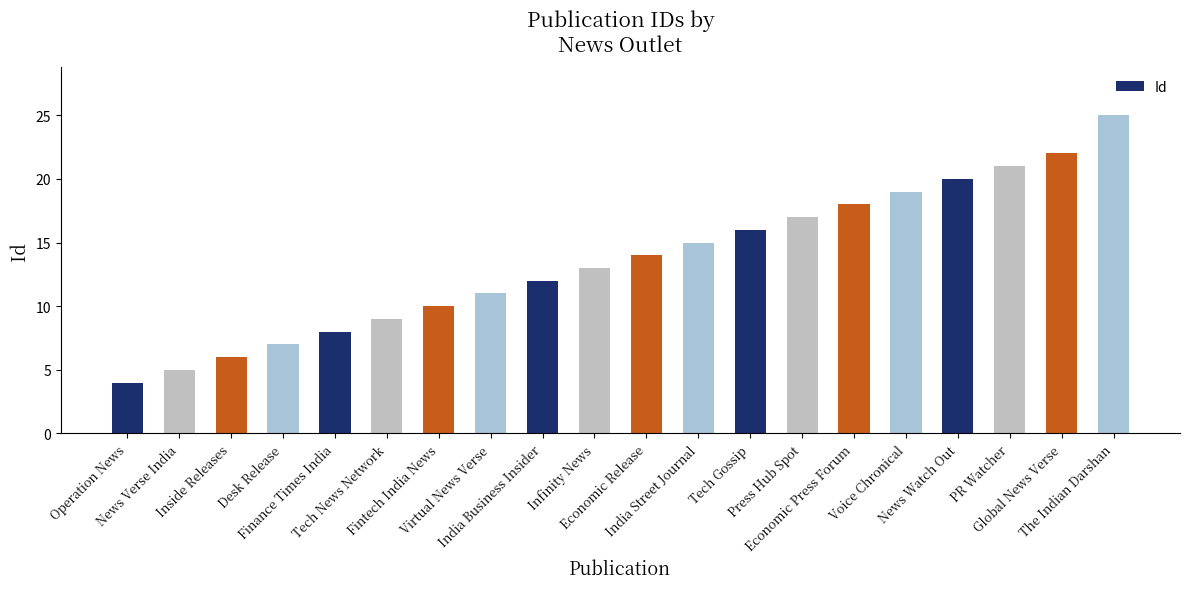

How many distinct data groups are displayed?

1